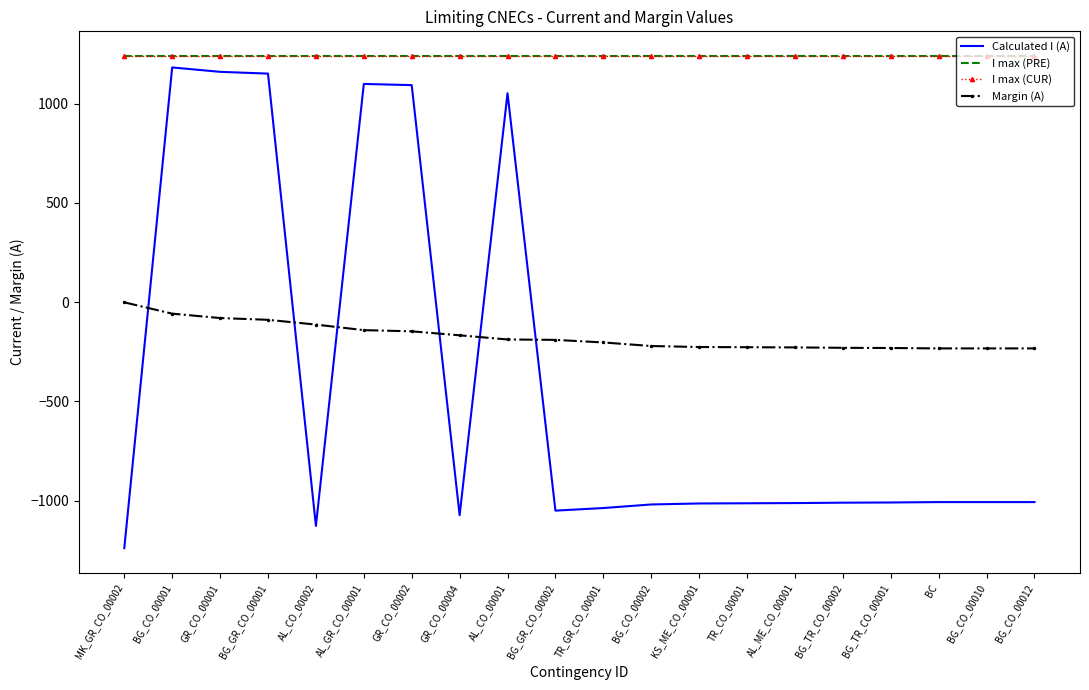

True or false: I max (PRE) and Calculated I (A) cross at least once.

False